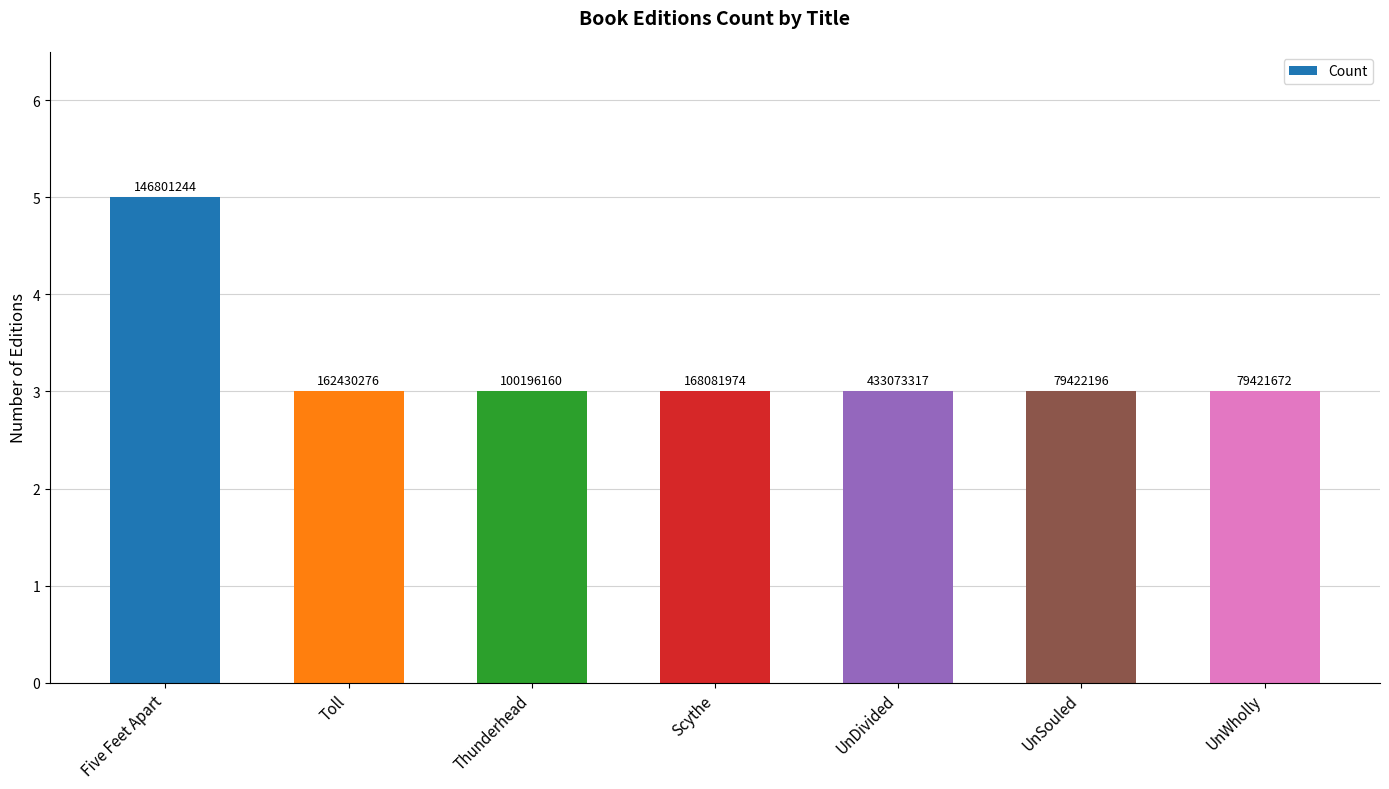

Does the chart contain stacked bars?

No